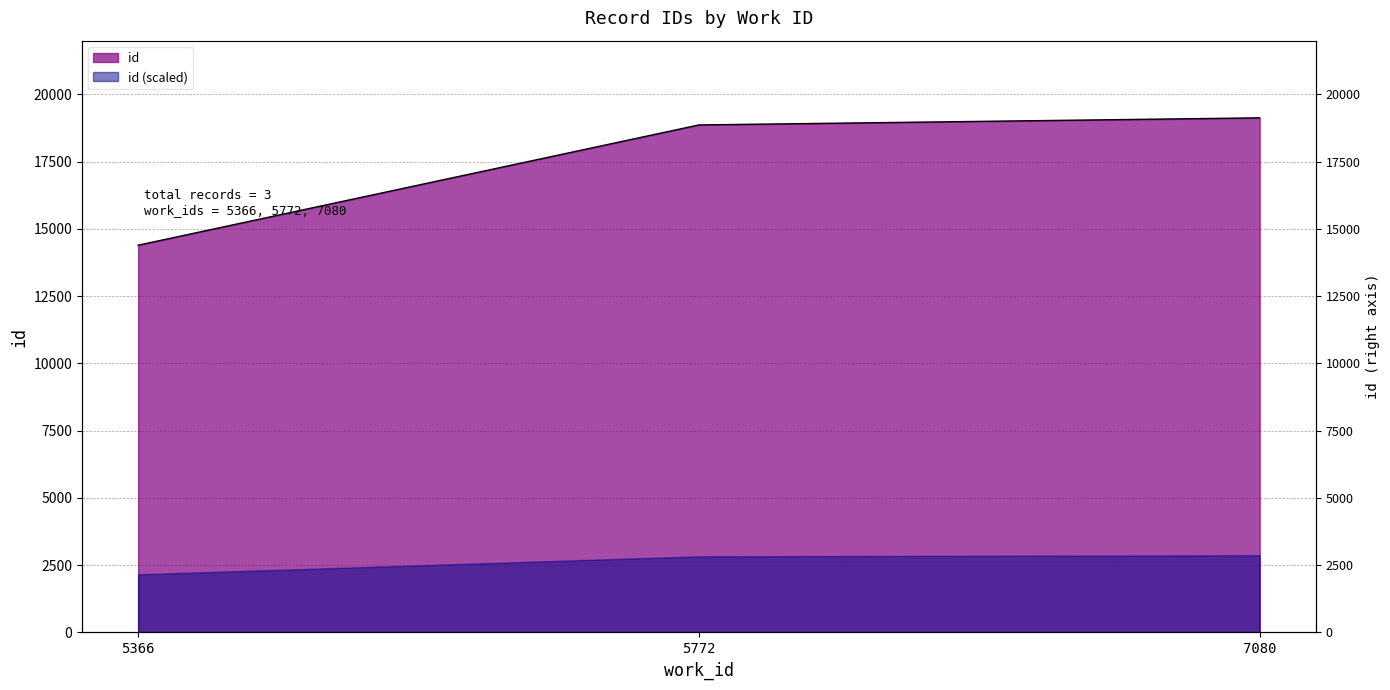

How many data points does each series have?

3